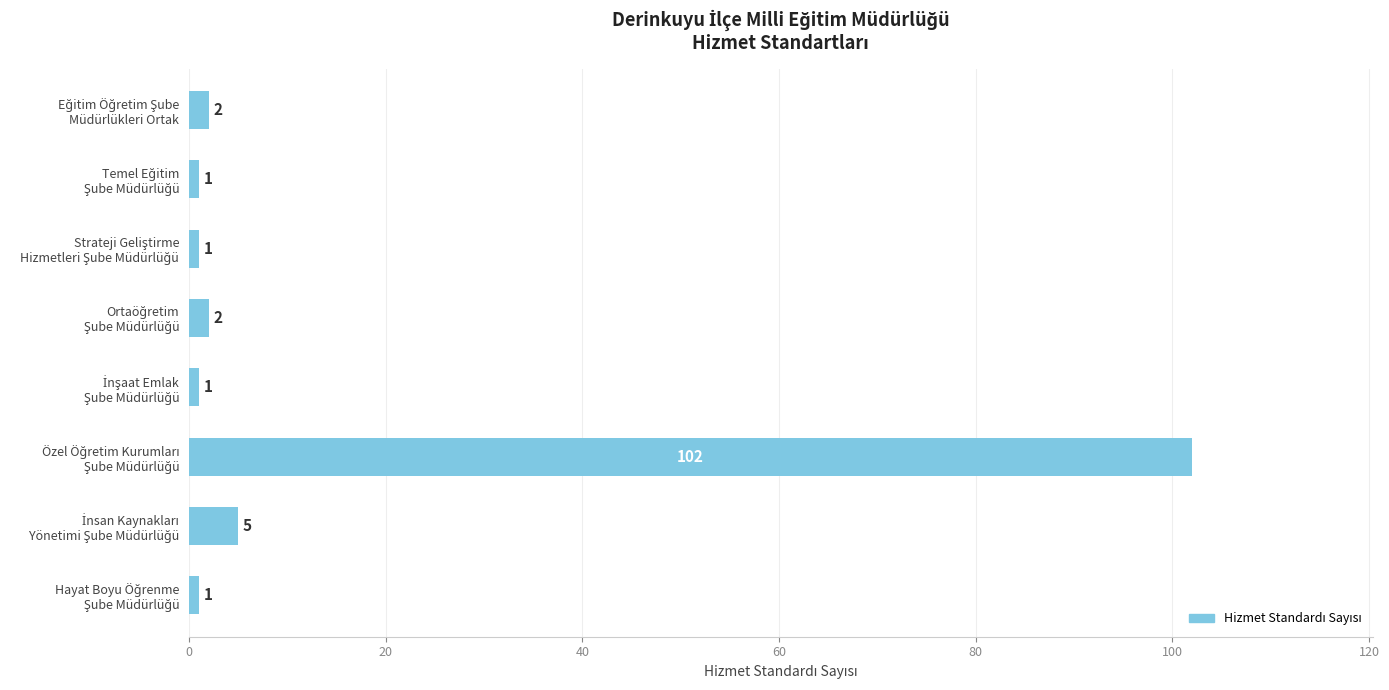

What is the average value?

14